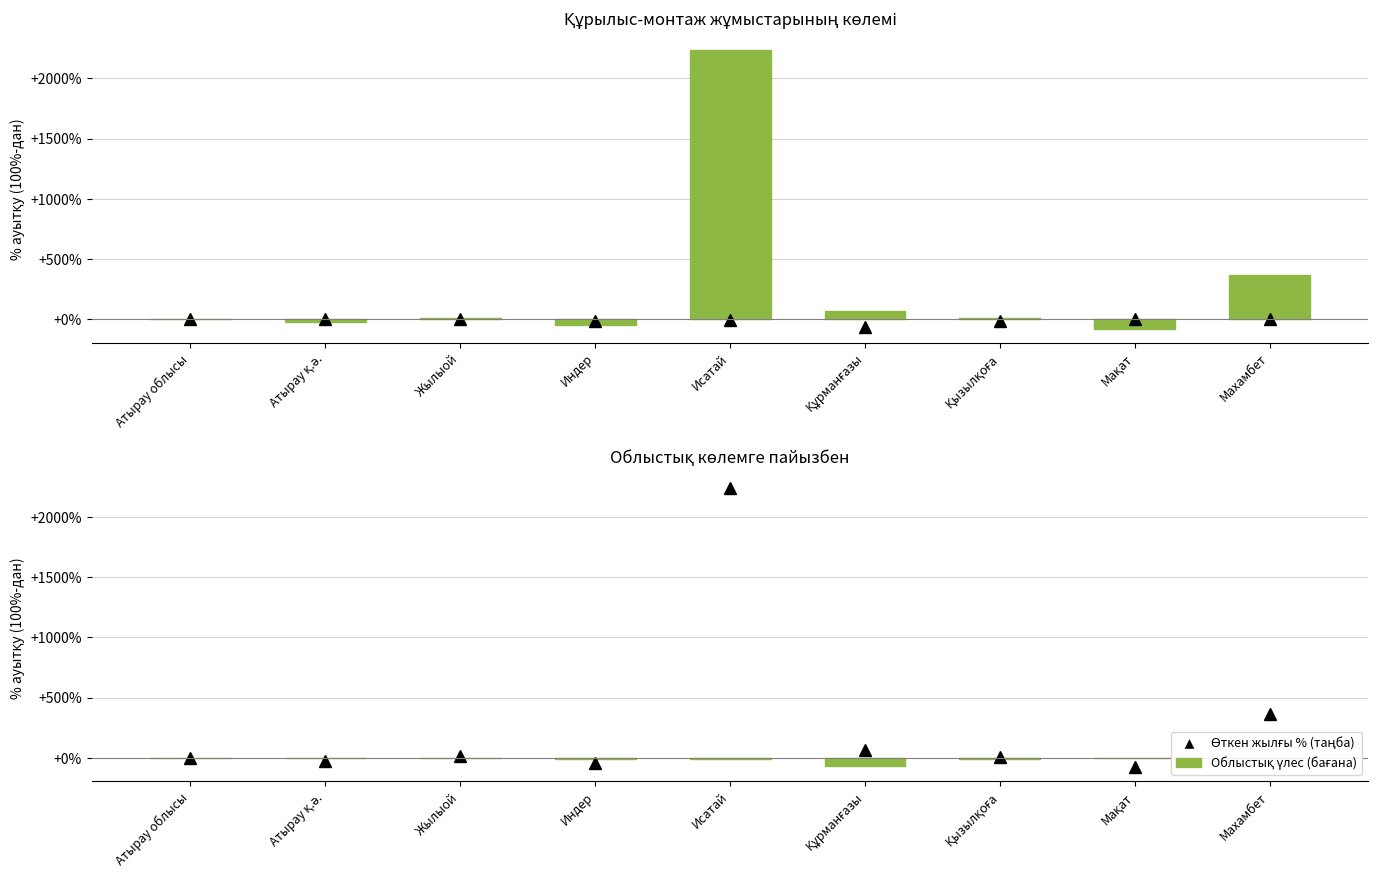

At which label does Орындалғаны (ауытқу 100%-дан) reach its peak?

Исатай